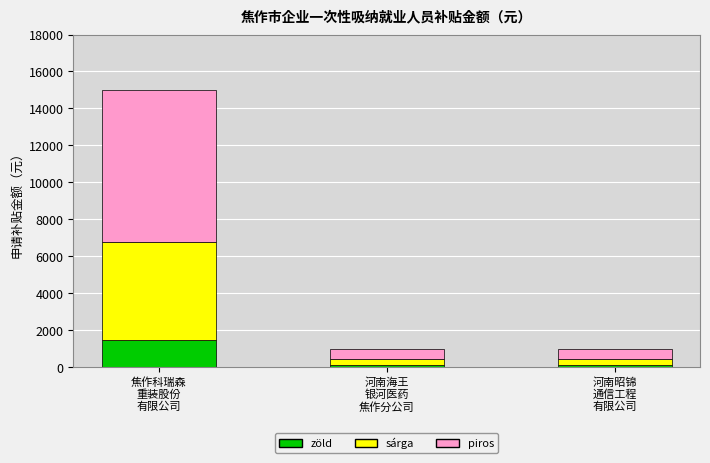

What is the average value of the zöld series?

567